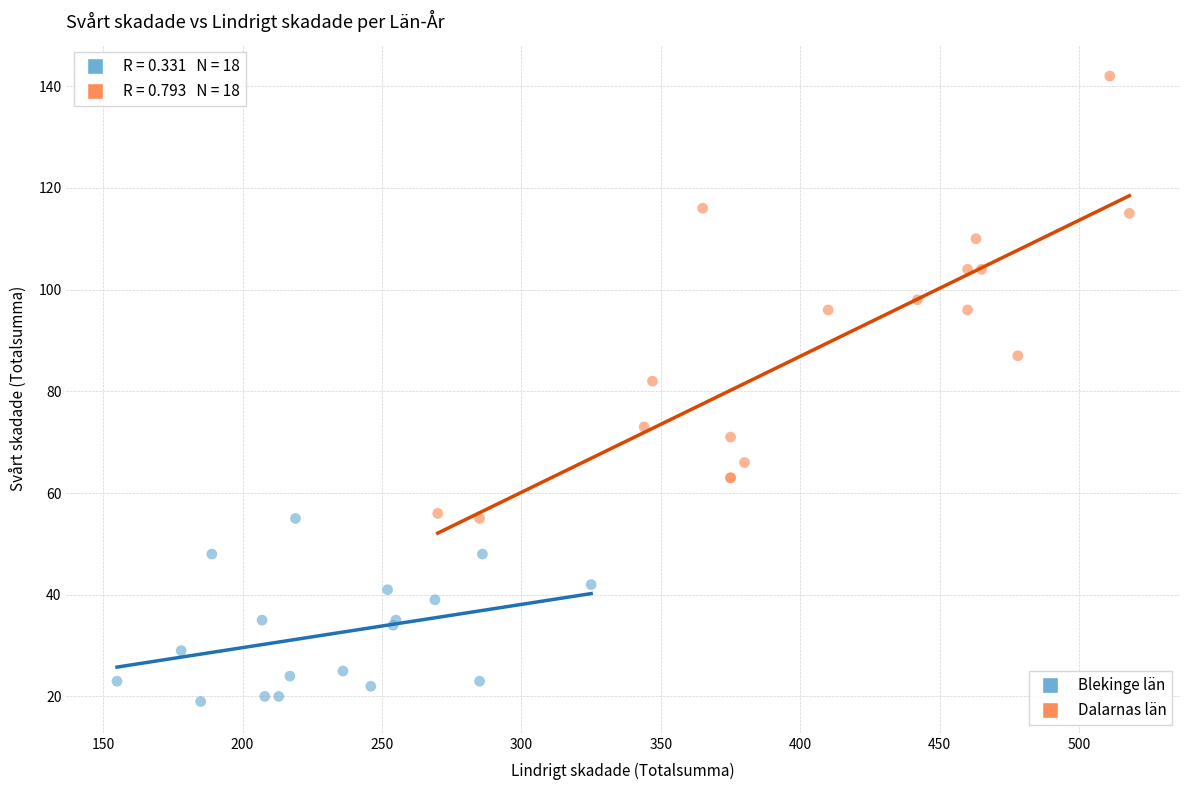

Which series reaches the maximum Y coordinate?

Dalarnas län